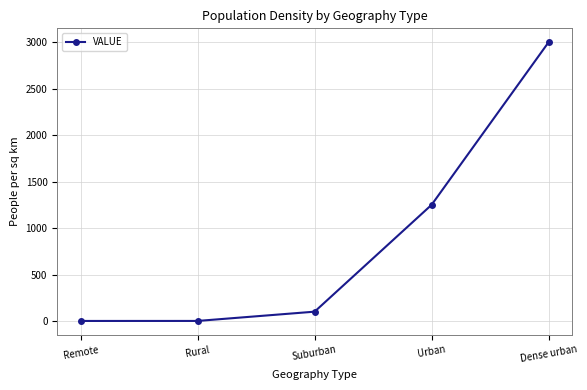

True or false: the data has more than 2 interior local peaks.

False